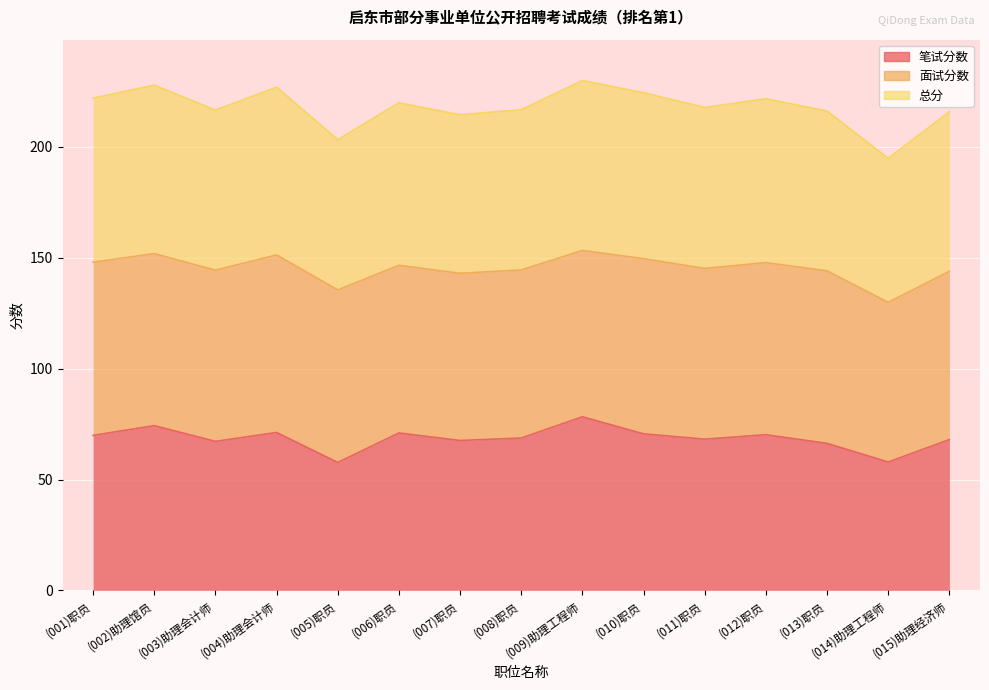

At how many categories does at least one series exceed 121?

15